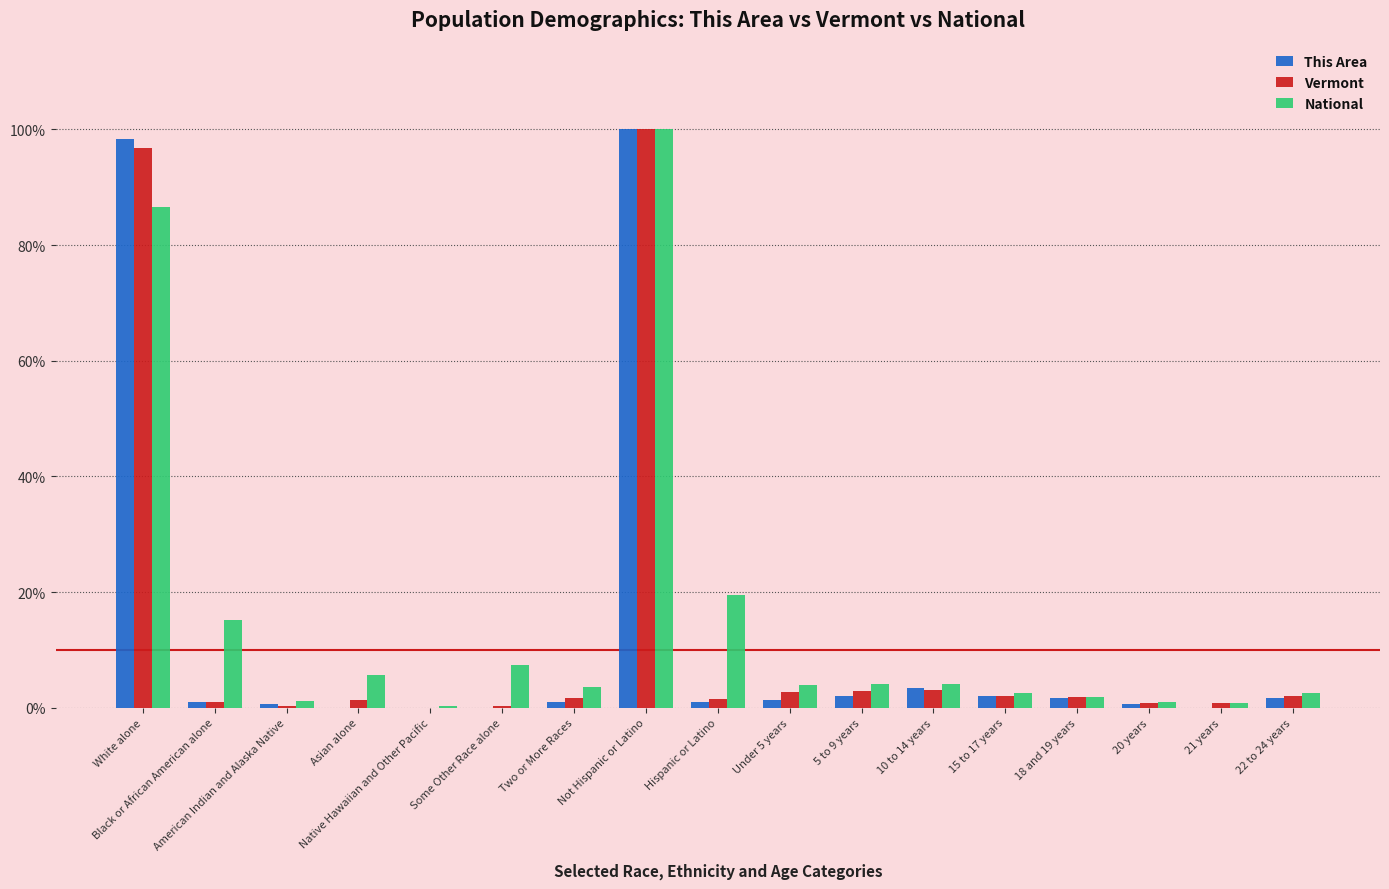

What is the highest value of the Vermont series?

100.0